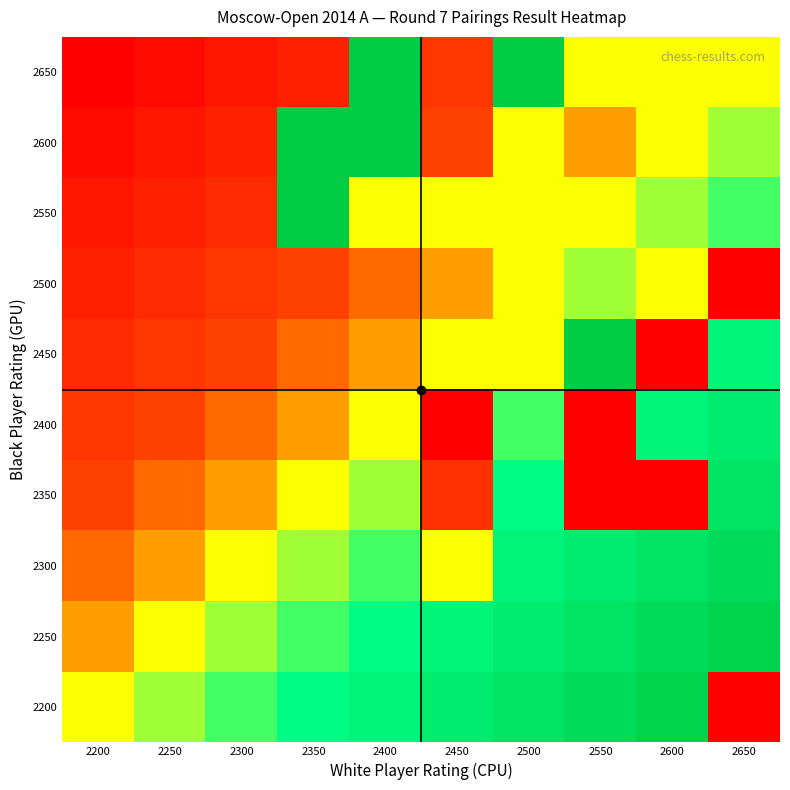

What is the total value across all series at 2600?

5.4